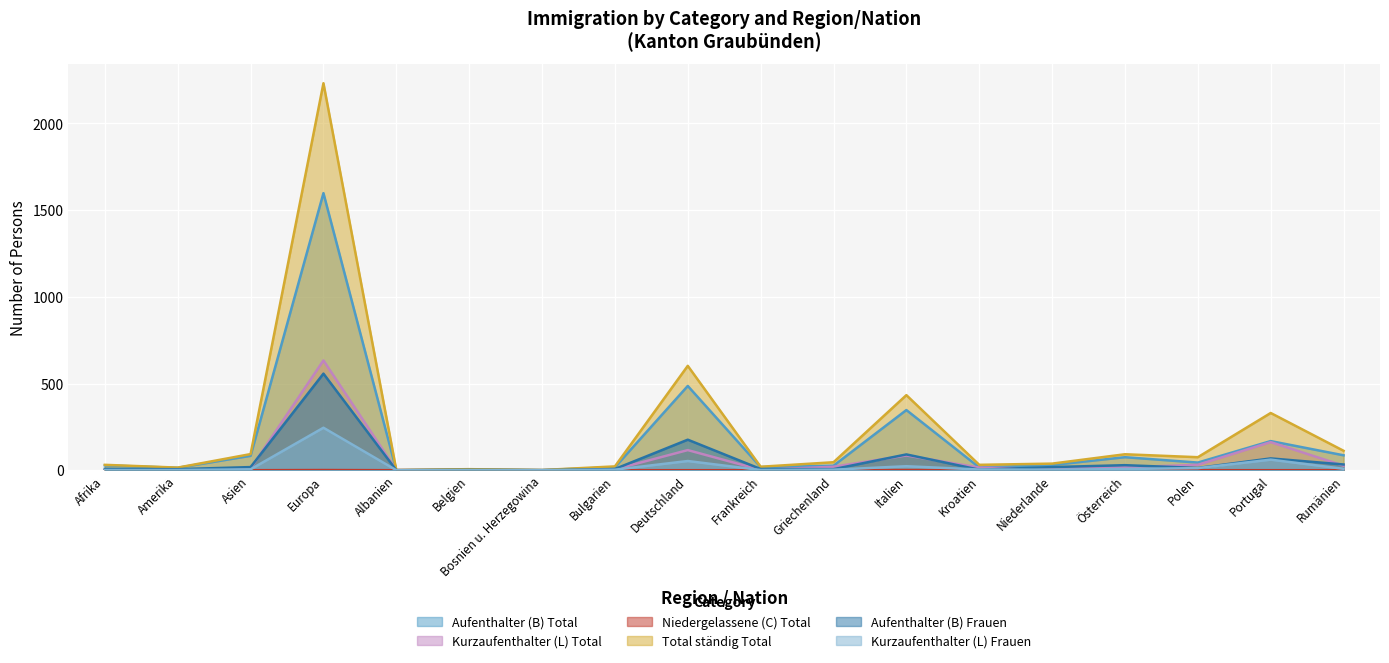

How many interior local peaks does the Aufenthalter (B) Frauen series have?

6